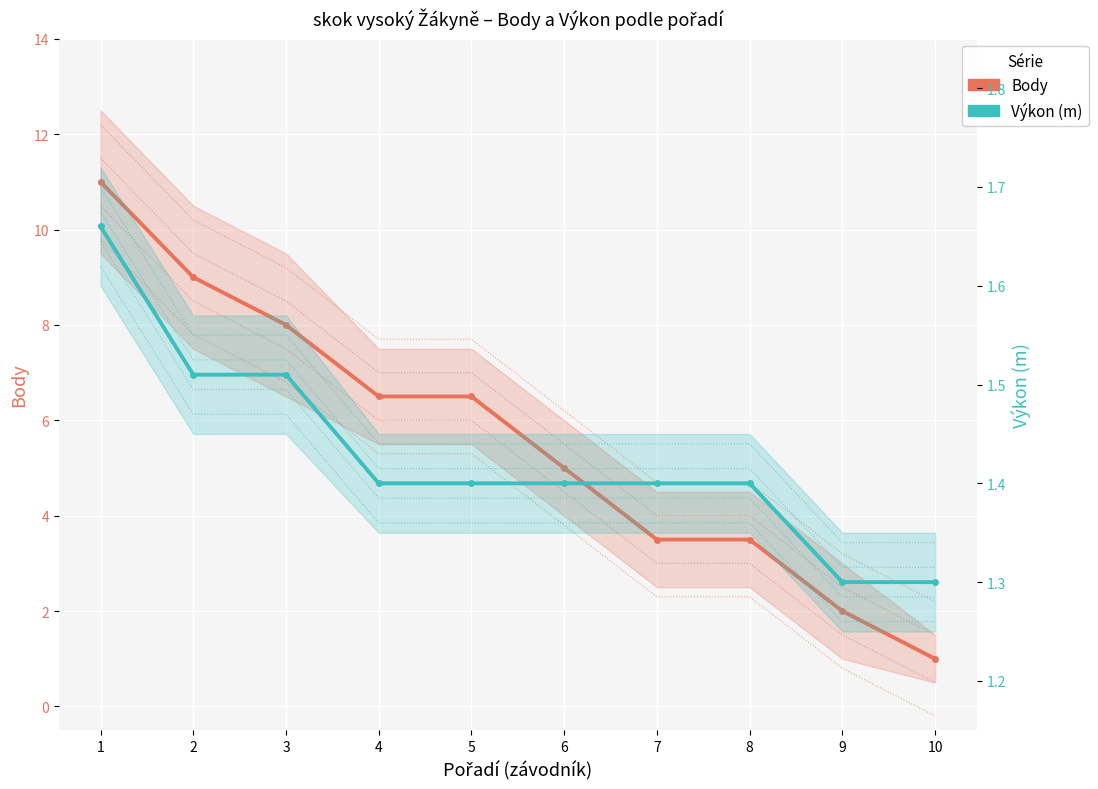

Reading left to right, what are all the values shown in this chart?

Body: 11.0	9.0	8.0	6.5	6.5	5.0	3.5	3.5	2.0	1.0
Výkon: 1.7	1.5	1.5	1.4	1.4	1.4	1.4	1.4	1.3	1.3